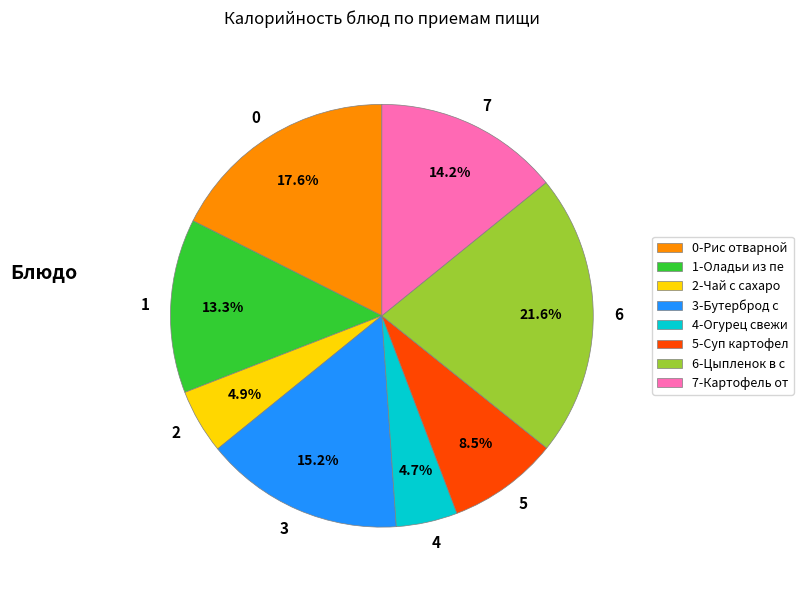

Is there any slice that represents more than half of the pie?

No